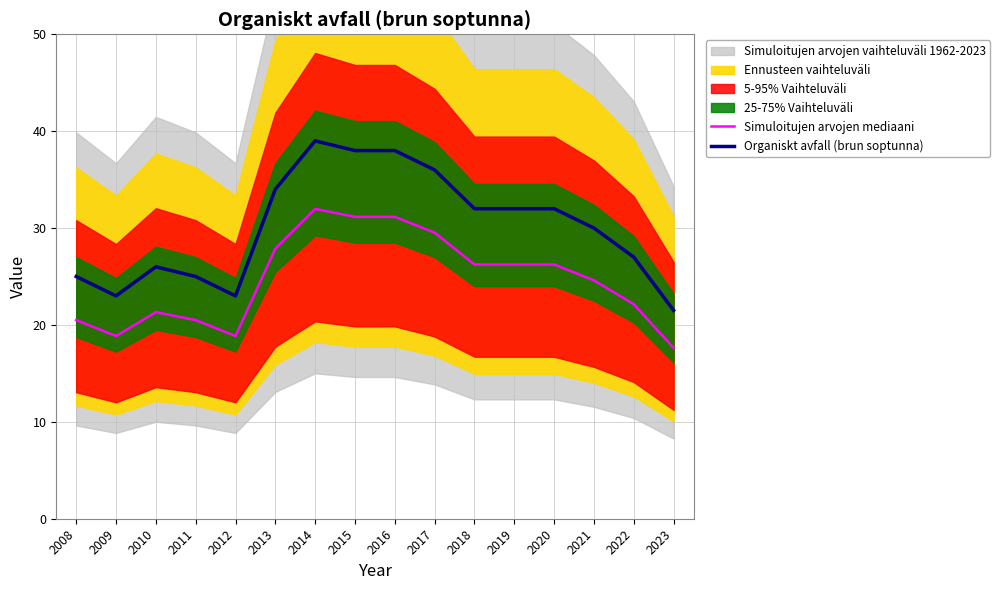

Reading left to right, what are all the values shown in this chart?

Simuloitujen arvojen mediaani: 2008=20.5	2009=18.9	2010=21.3	2011=20.5	2012=18.9	2013=27.9	2014=32.0	2015=31.2	2016=31.2	2017=29.5	2018=26.2	2019=26.2	2020=26.2	2021=24.6	2022=22.1	2023=17.6
Organiskt avfall (brun soptunna): 2008=25.0	2009=23.0	2010=26.0	2011=25.0	2012=23.0	2013=34.0	2014=39.0	2015=38.0	2016=38.0	2017=36.0	2018=32.0	2019=32.0	2020=32.0	2021=30.0	2022=27.0	2023=21.5